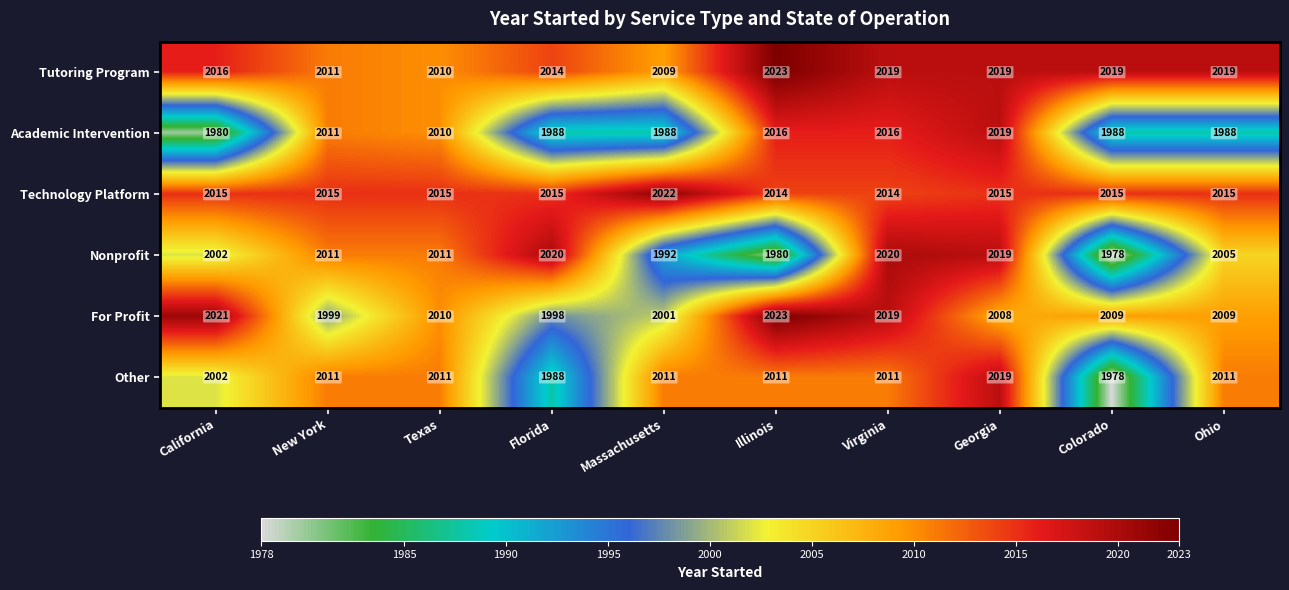

What is the sum of the Other values at New York and Virginia?

4022